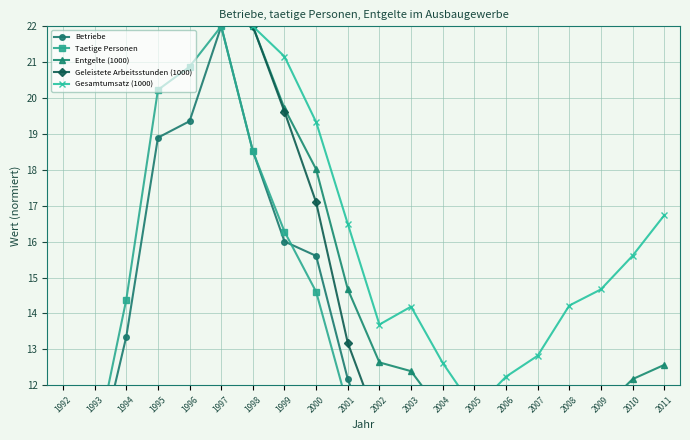

True or false: Betriebe and Geleistete Arbeitsstunden (1000) intersect in this chart.

False